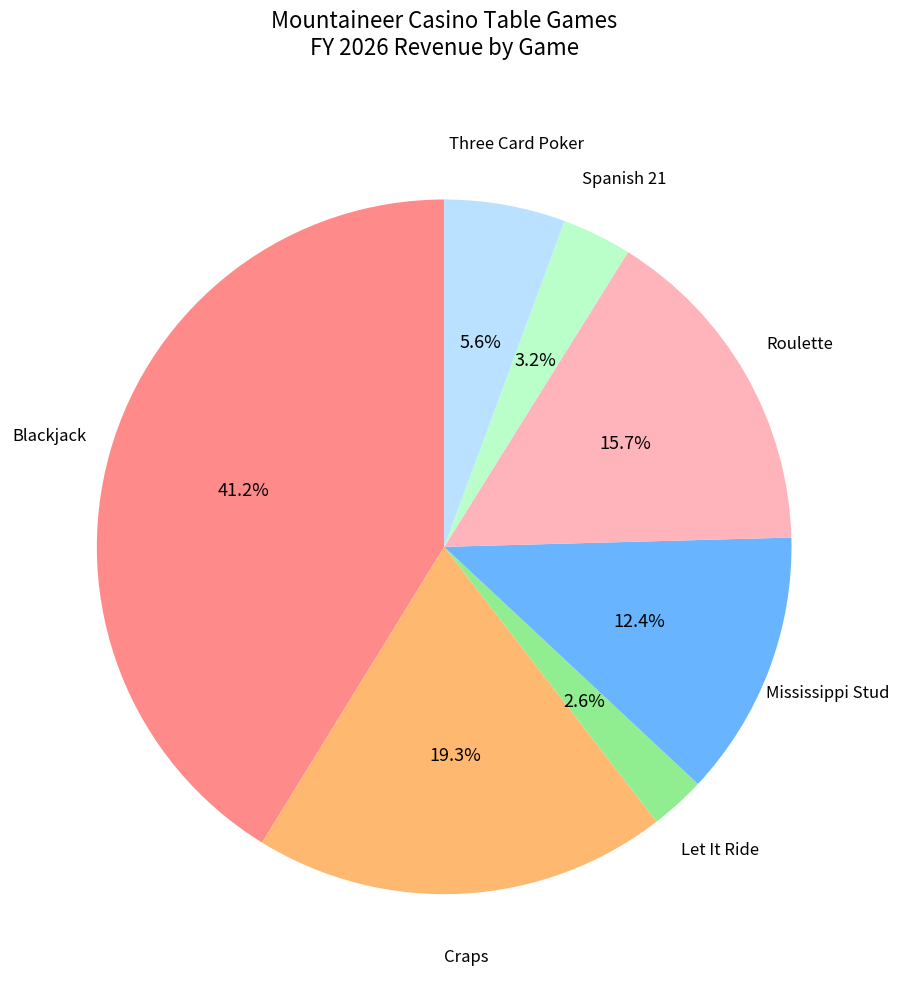

Is there any slice that represents more than half of the pie?

No